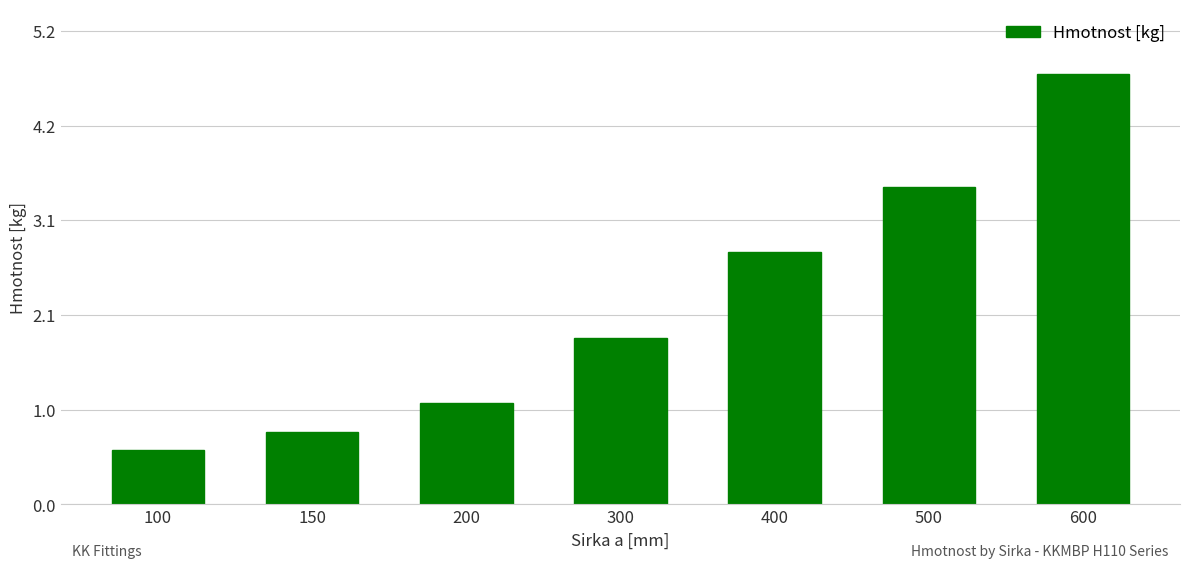

List the labels in order of value, smallest first.

100, 150, 200, 300, 400, 500, 600